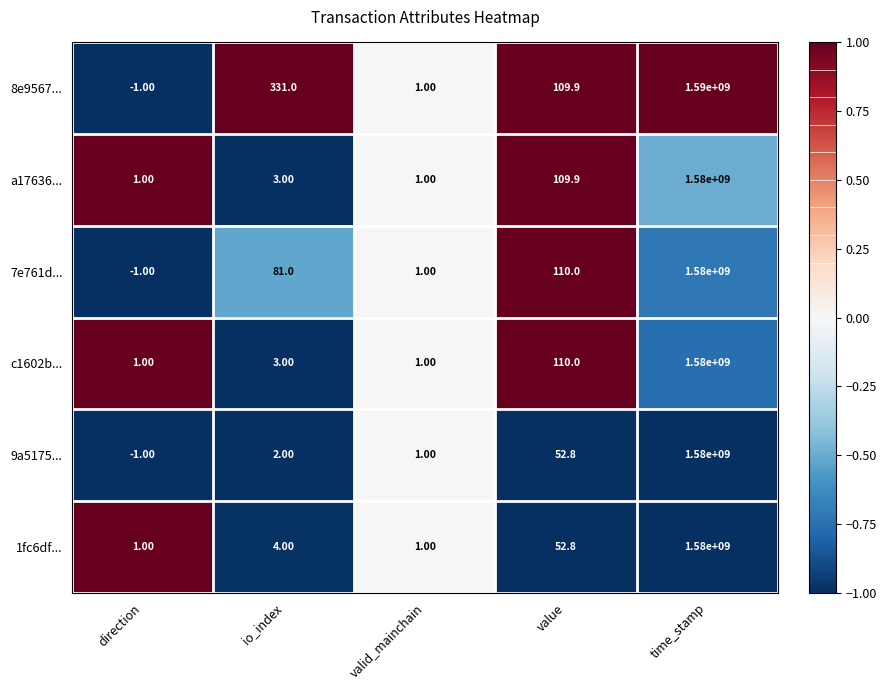

Which series has the largest range (max minus min)?

8e9567...